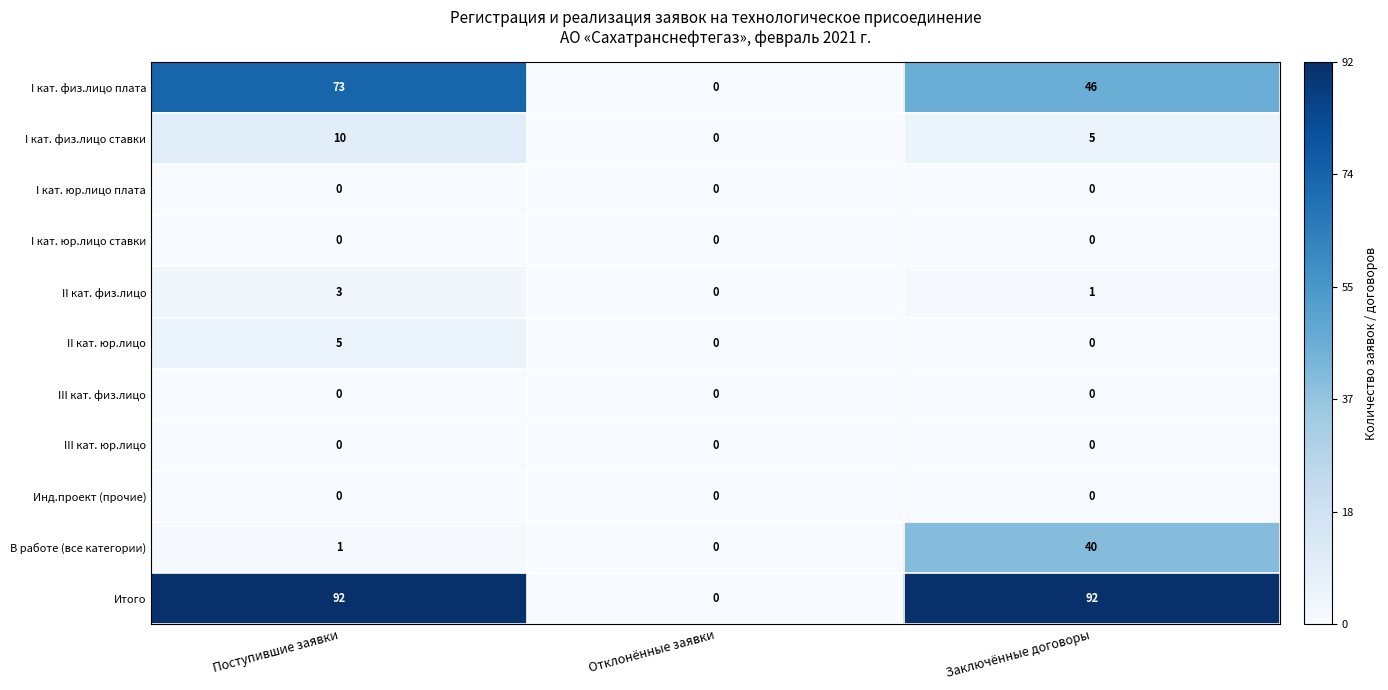

What is the approximate value of Итого at Поступившие заявки, to the nearest 10?

90